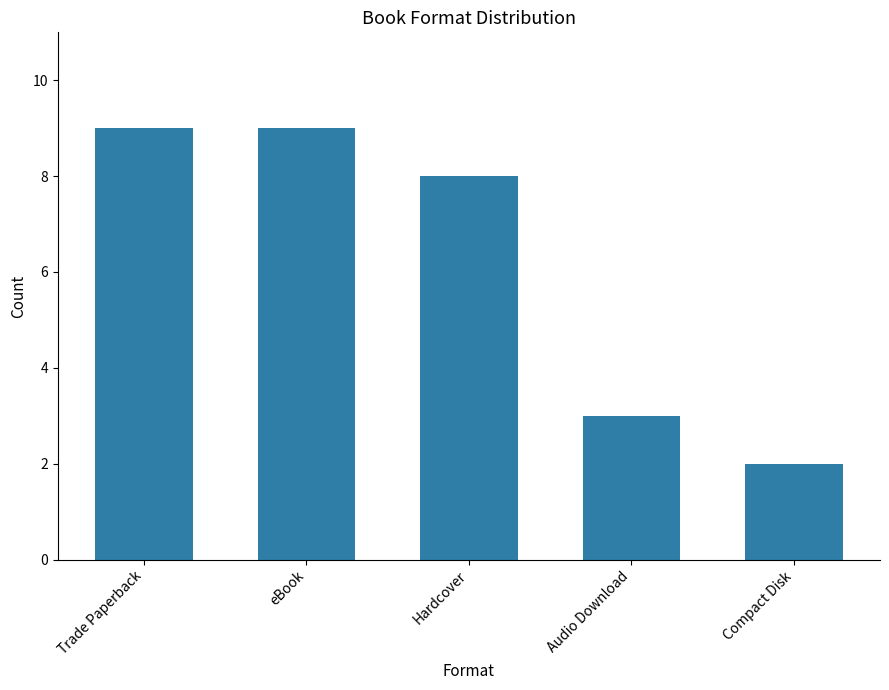

What is the sum of all values?

31